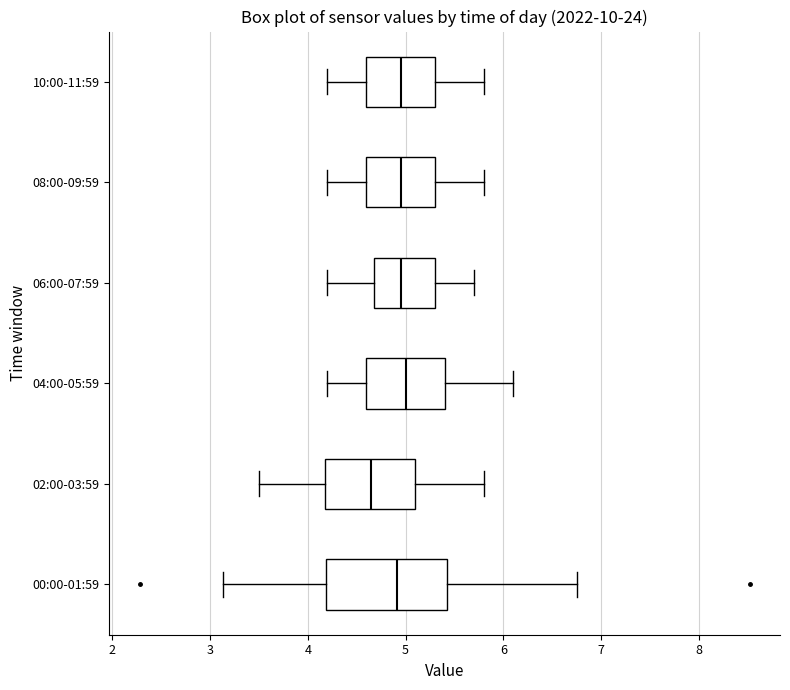

Reading bottom to top, read every box against the x-axis: the position of its median line, the range the box covers, and the ends of its whiskers. The values are not printed on the chart, so give them approximately, as read against the axis.

00:00-01:59: median 4.9, box 4.2 to 5.4, whiskers 3.1 to 6.8
02:00-03:59: median 4.7, box 4.2 to 5.1, whiskers 3.5 to 5.8
04:00-05:59: median 5.0, box 4.6 to 5.4, whiskers 4.2 to 6.1
06:00-07:59: median 5.0, box 4.7 to 5.3, whiskers 4.2 to 5.7
08:00-09:59: median 5.0, box 4.6 to 5.3, whiskers 4.2 to 5.8
10:00-11:59: median 5.0, box 4.6 to 5.3, whiskers 4.2 to 5.8